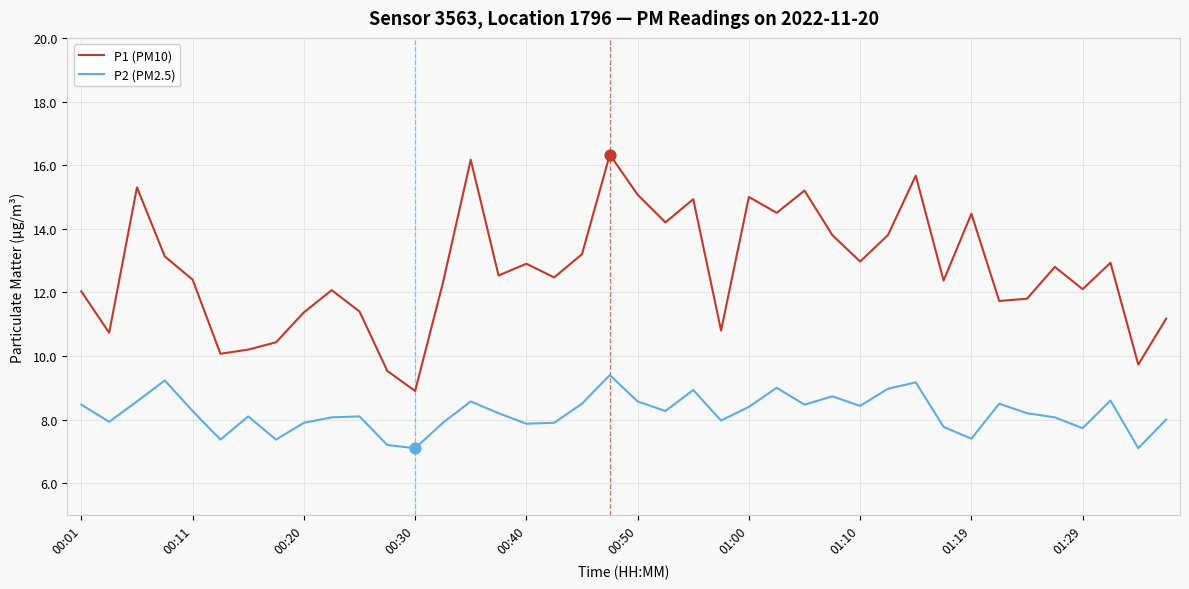

Which series has the largest total across all categories?

P1 (PM10)